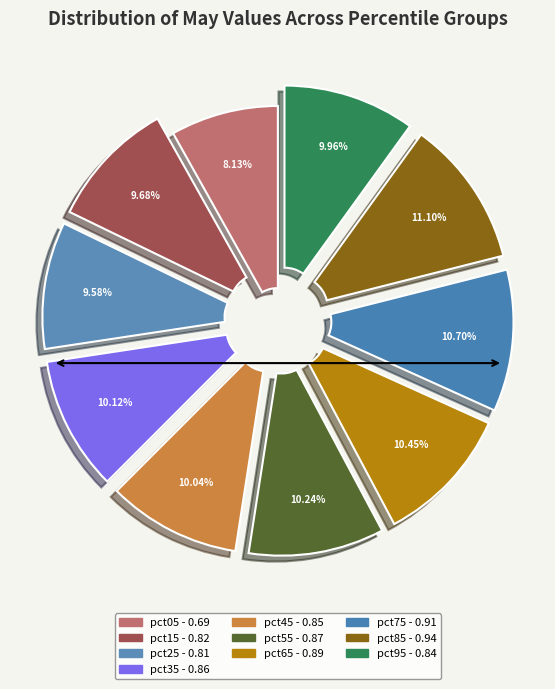

True or false: pct65 accounts for 1% of the total.

False